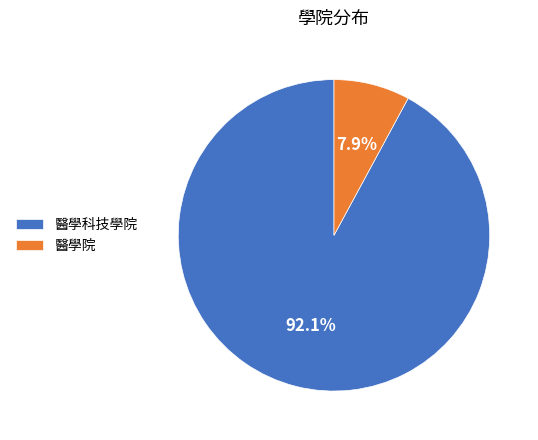

Which slice is the smallest?

醫學院